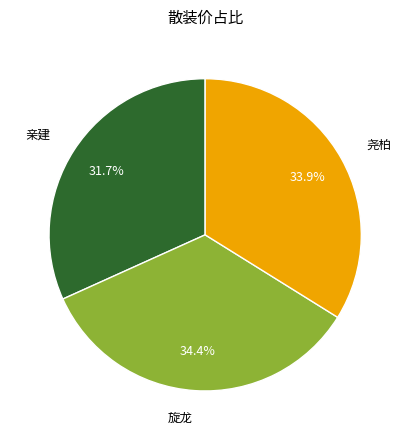

Which slice is the smallest?

亲建